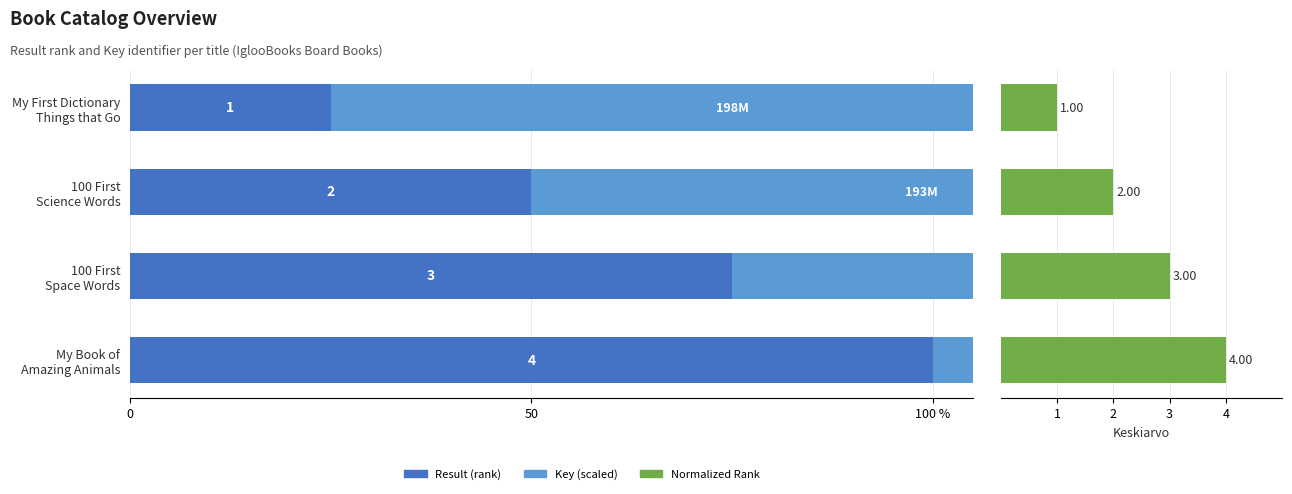

Reading left to right, list all the values displayed in this chart.

Result (rank): 25.0	50.0	75.0	100.0
Key (scaled): 100.0	97.2	97.2	63.0
Normalized Rank: 1.0	2.0	3.0	4.0